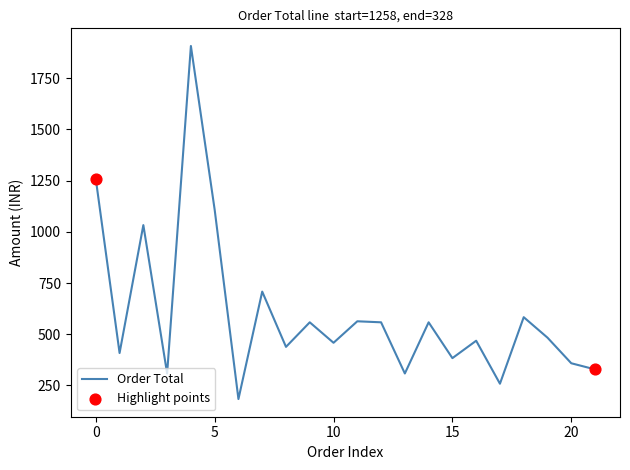

What is the maximum value shown in the chart?

1908